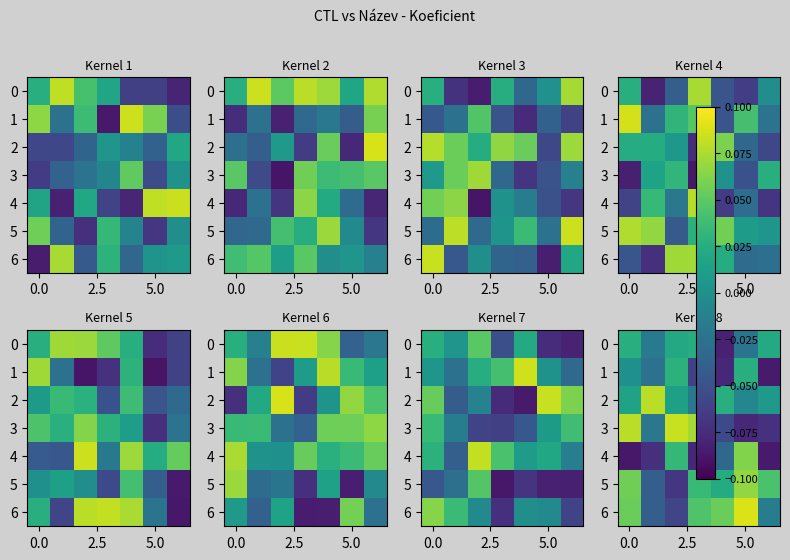

The 0 series shows 0.0 at 0.0. True or false?

False